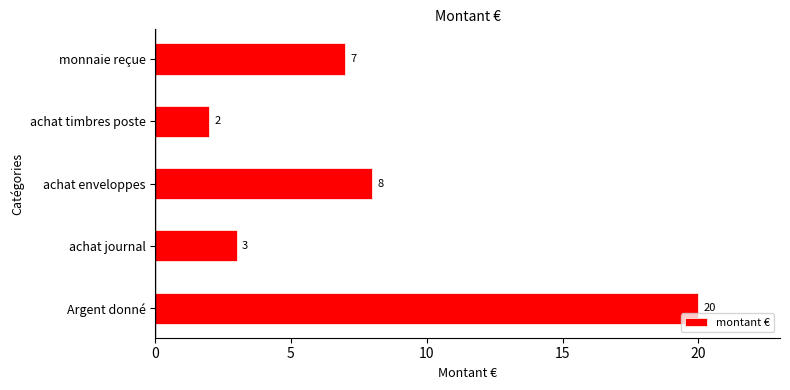

Read the value at achat journal, to the nearest 5.

5